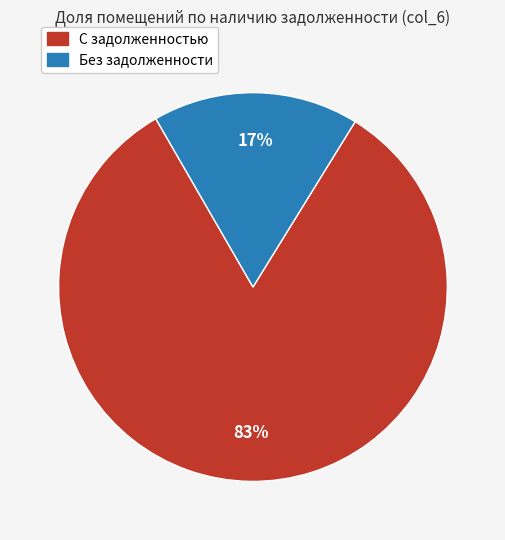

To the nearest percent, what is the average slice percentage?

50%